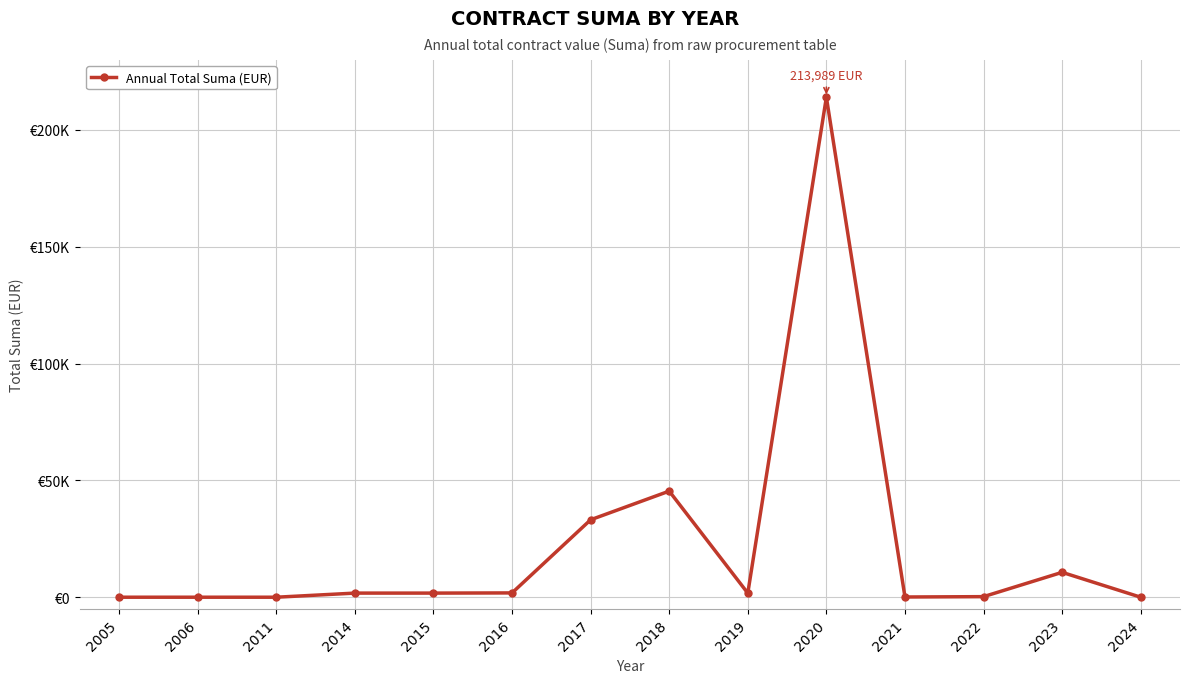

Is this an area chart (filled region under the line)?

No